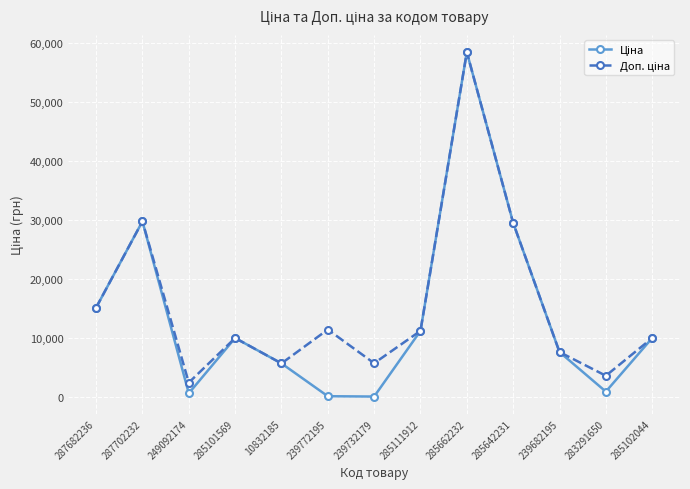

At which category is the sum across all series the highest?

285662232